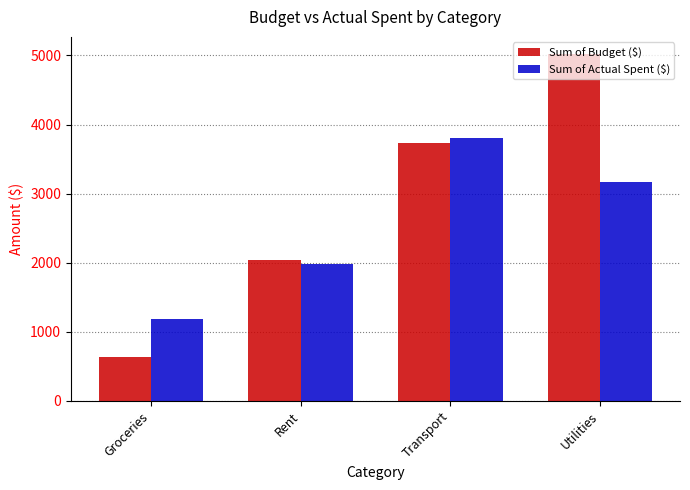

Reading left to right, extract all data points from this chart.

Sum of Budget ($): 640	2031	3726	5018
Sum of Actual Spent ($): 1190	1980	3808	3174